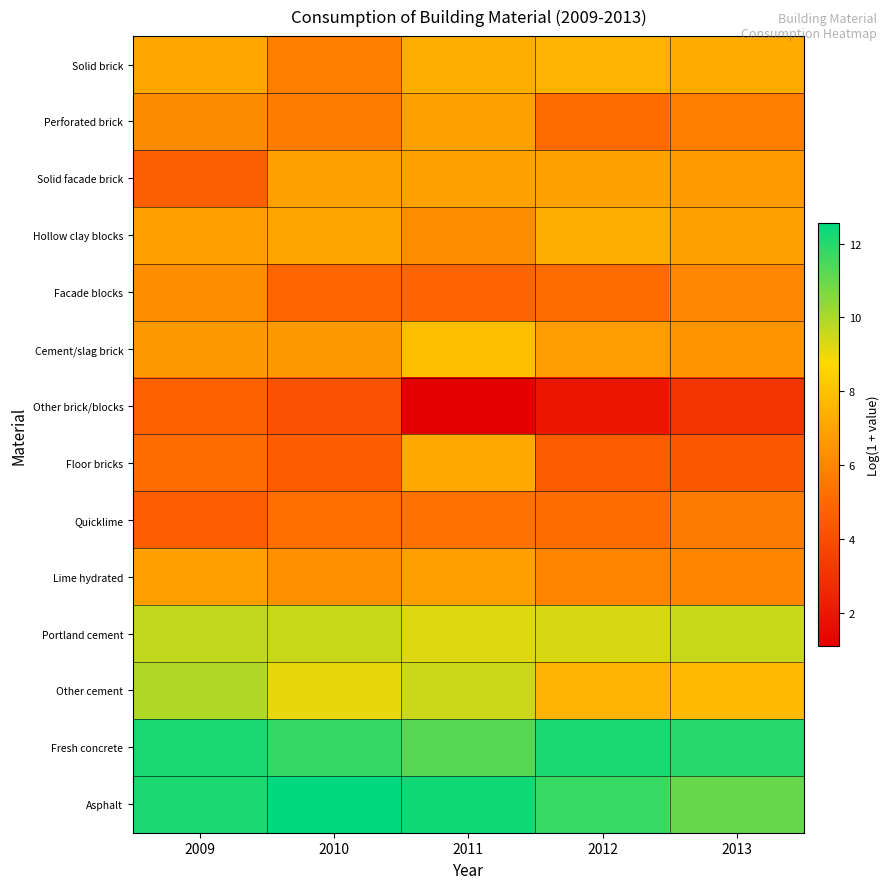

How many distinct data groups are displayed?

14